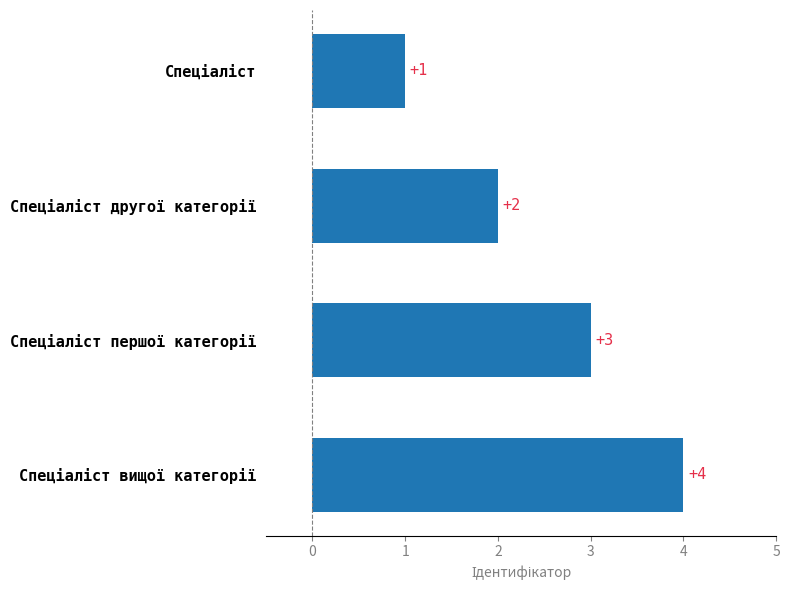

What is the value of the 3rd bar from the top?

3